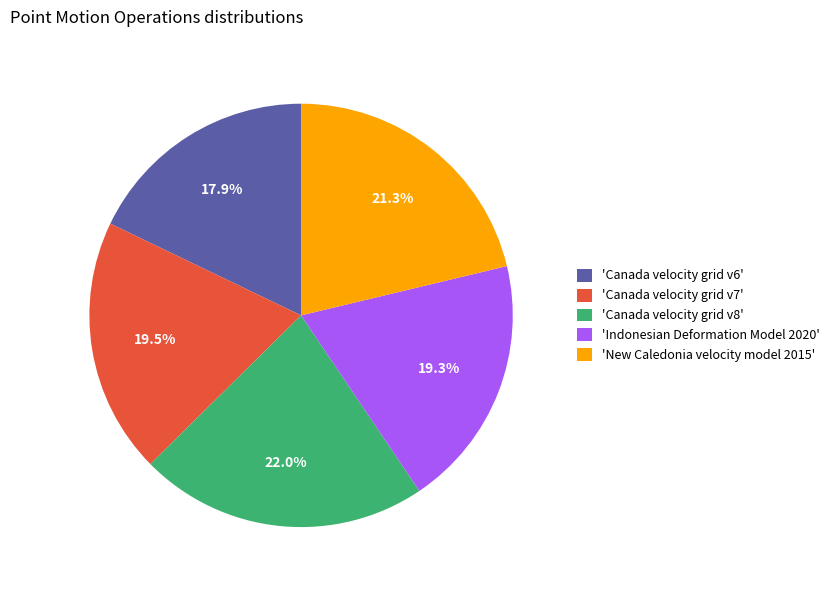

What portion of the pie excludes 'Canada velocity grid v7'?

80.5%